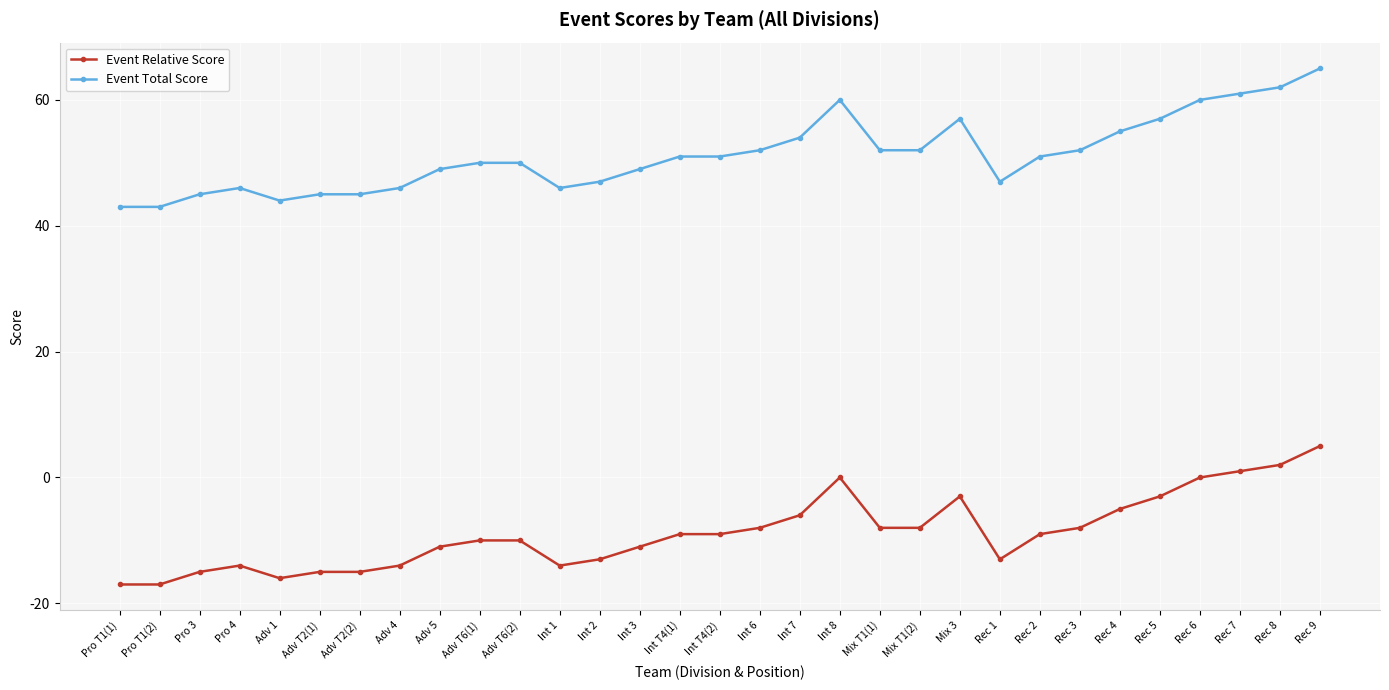

True or false: Event Relative Score and Event Total Score cross at least once.

False